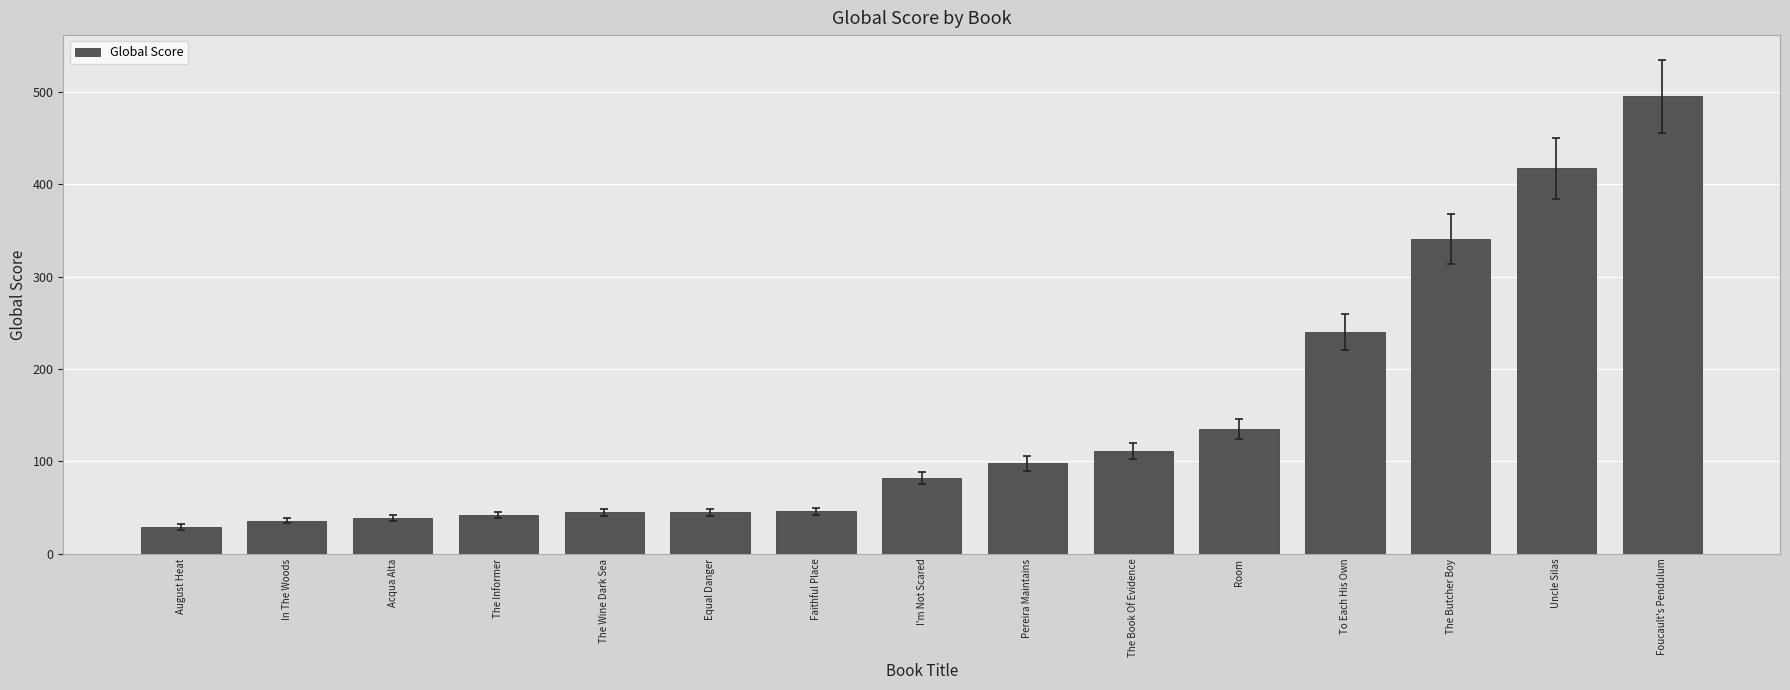

How many series are shown in this chart?

1